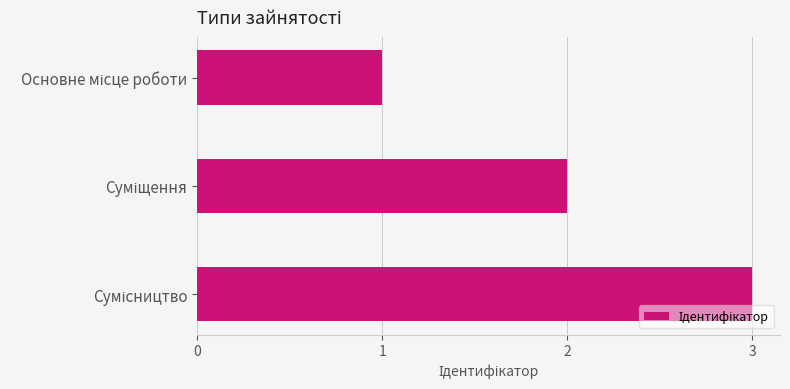

What is the maximum value shown in the chart?

3